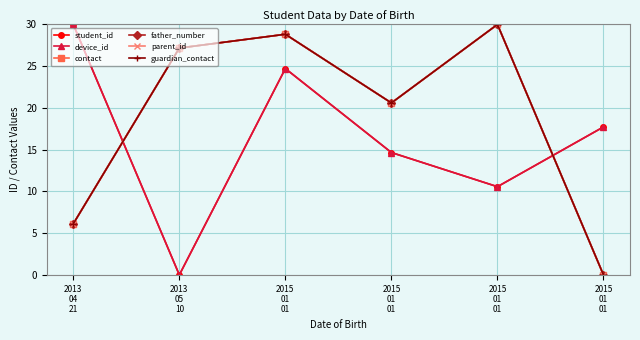

True or false: parent_id and contact cross at least once.

False